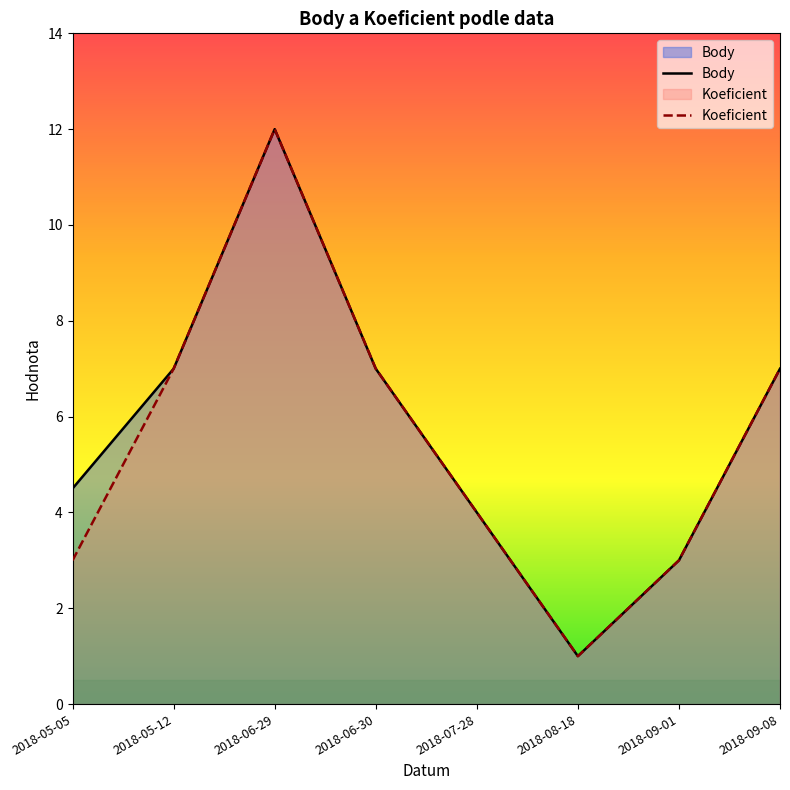

Where does the Koeficient series first go above 7?

2018-06-29